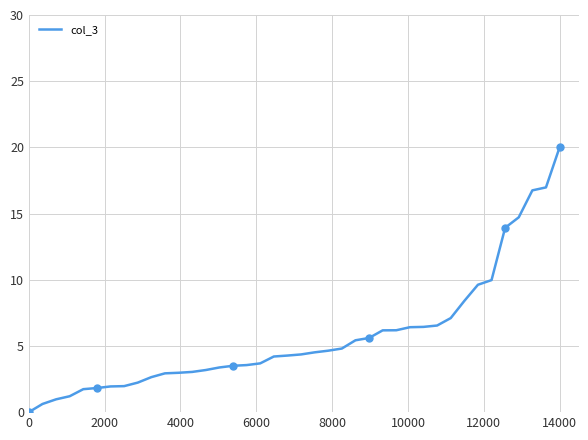

What is the sum of all values?

228.4